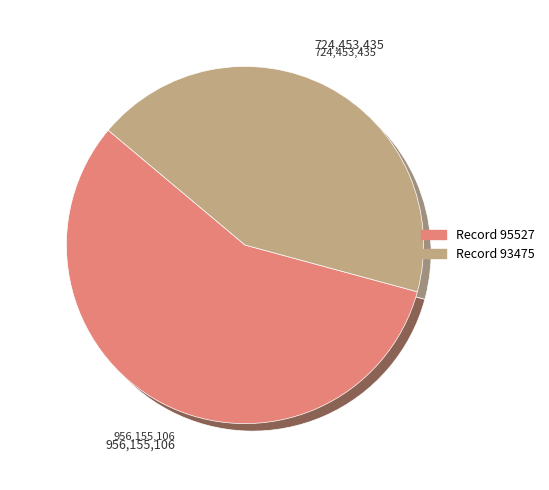

Combined, what portion of the pie is 95527 and 93475?

100.0%